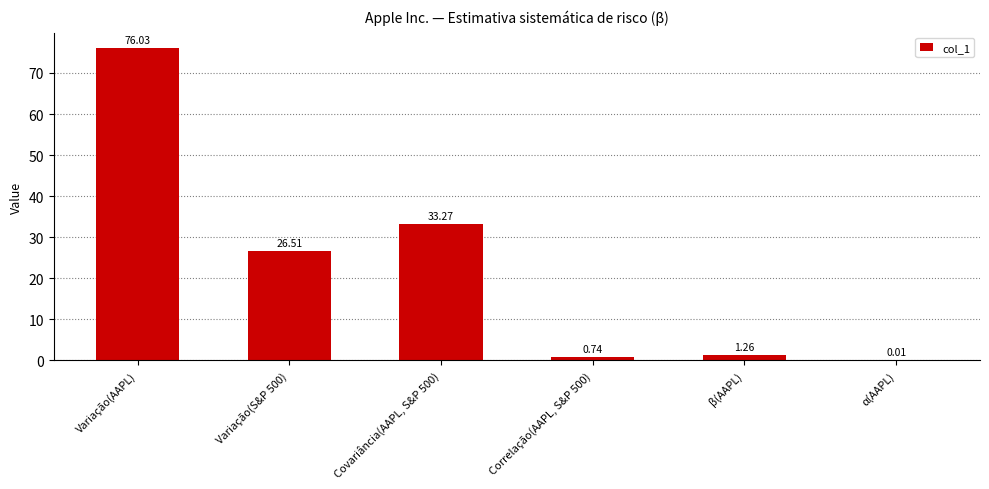

At which category does the chart reach its peak across all series?

Variação(AAPL)